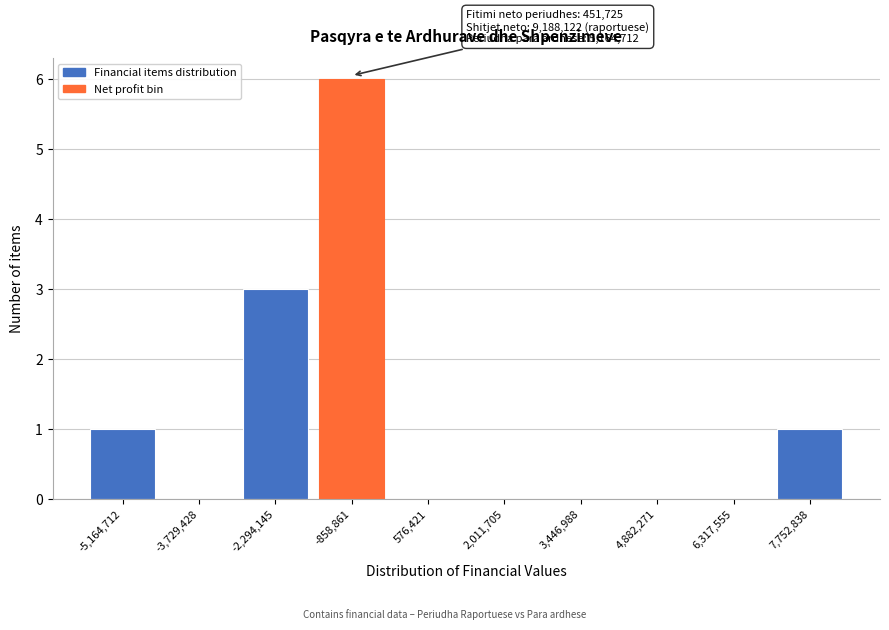

Reading right to left, transcribe all the data shown in this chart.

7,752,838=1	6,317,555=0	4,882,271=0	3,446,988=0	2,011,705=0	576,421=0	-858,861=6	-2,294,145=3	-3,729,428=0	-5,164,712=1